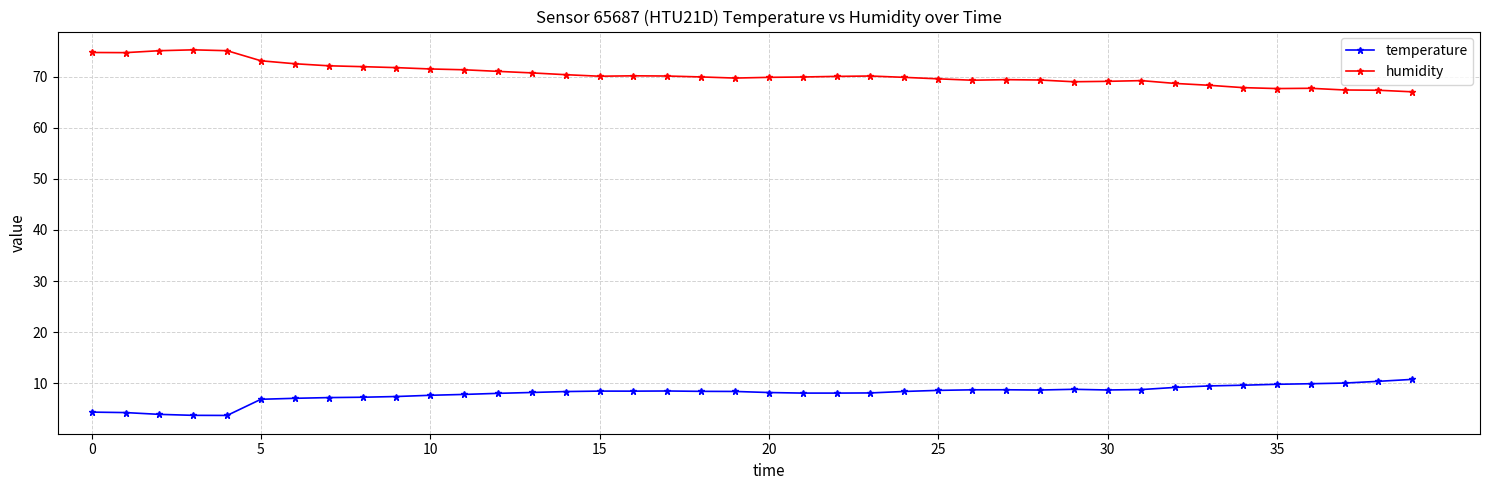

True or false: temperature and humidity intersect in this chart.

False